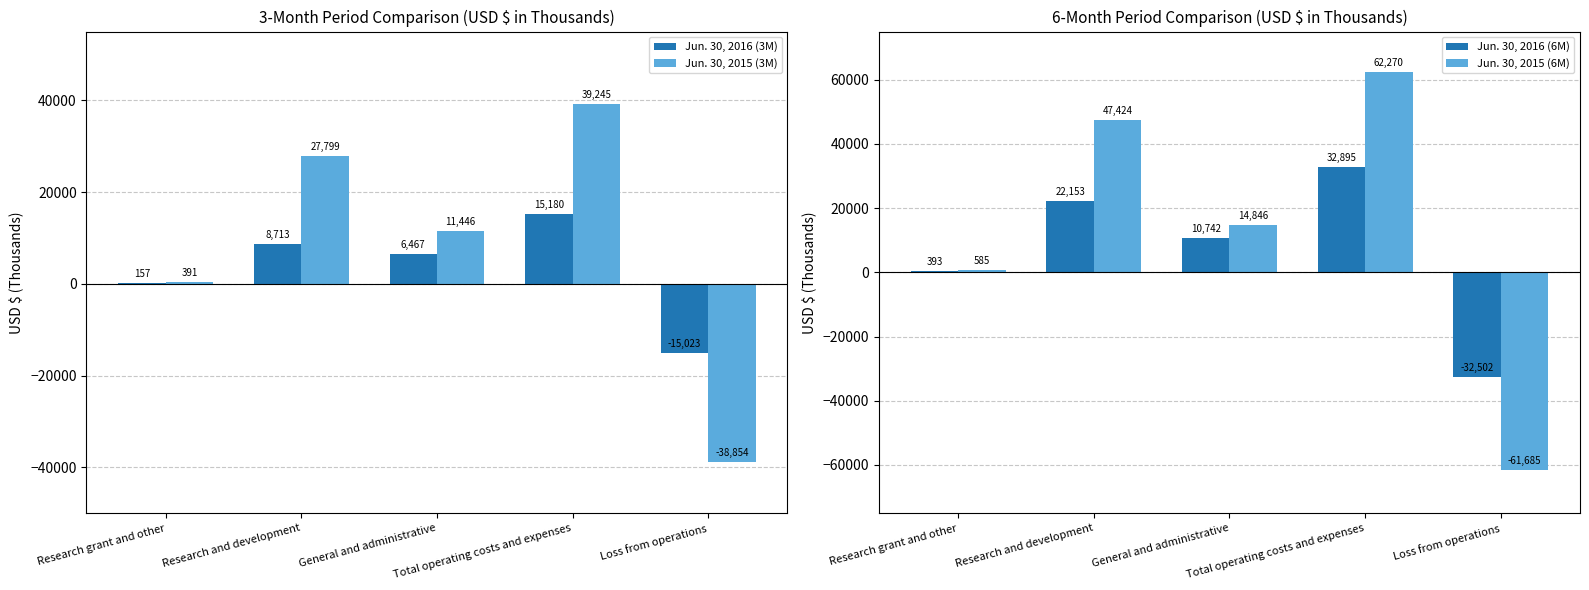

At how many categories does at least one series exceed 57917?

1